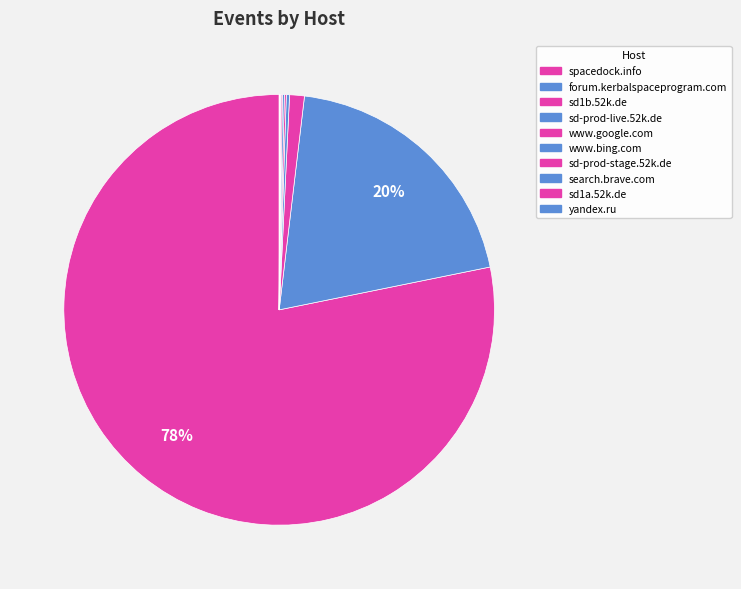

Between forum.kerbalspaceprogram.com and yandex.ru, which is larger?

forum.kerbalspaceprogram.com